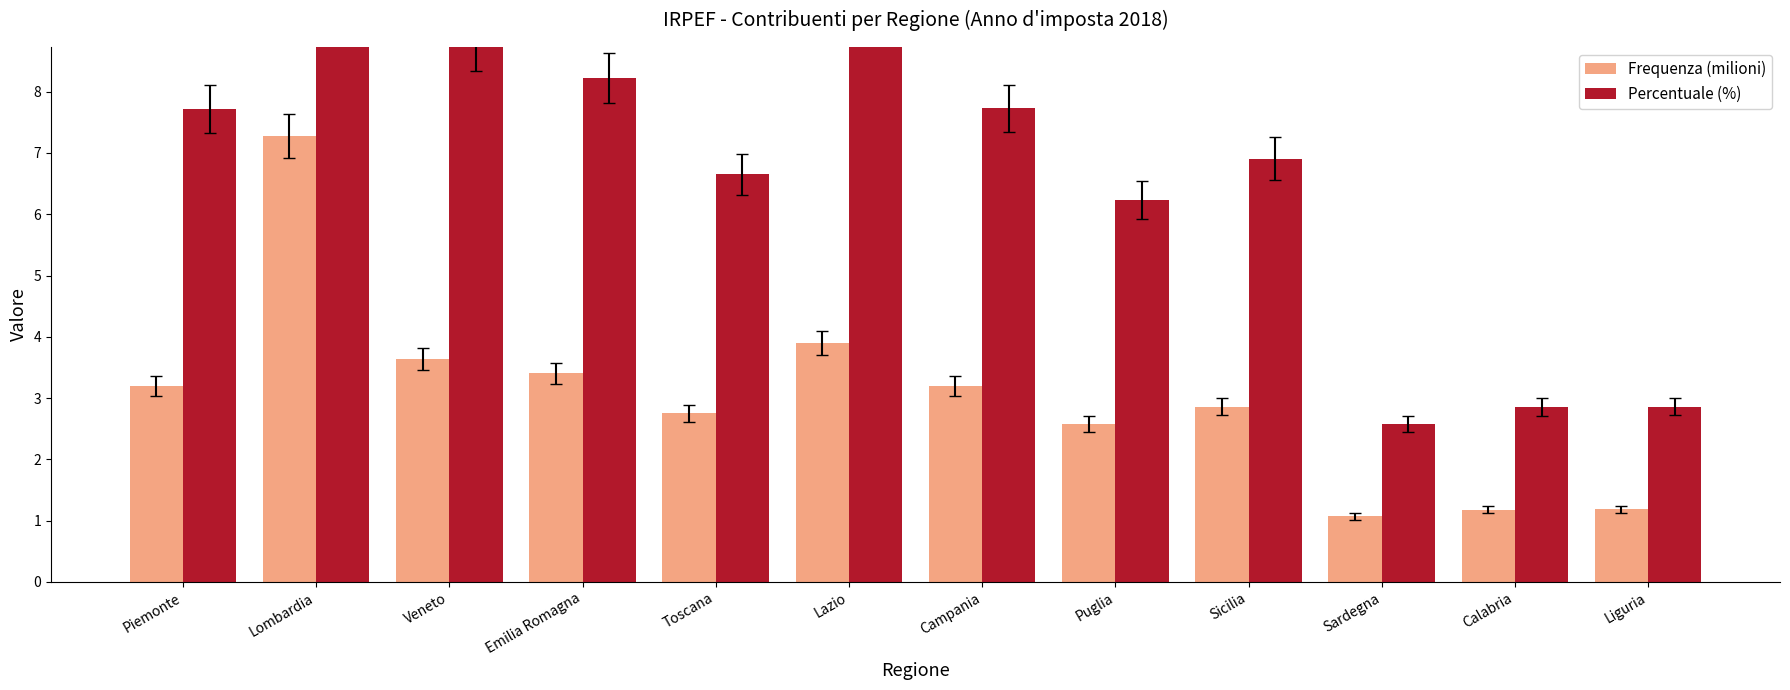

Reading left to right, list all the values displayed in this chart.

Frequenza (milioni): 3.2	7.3	3.6	3.4	2.7	3.9	3.2	2.6	2.9	1.1	1.2	1.2
Percentuale (%): 7.7	17.6	8.8	8.2	6.7	9.4	7.7	6.2	6.9	2.6	2.9	2.9